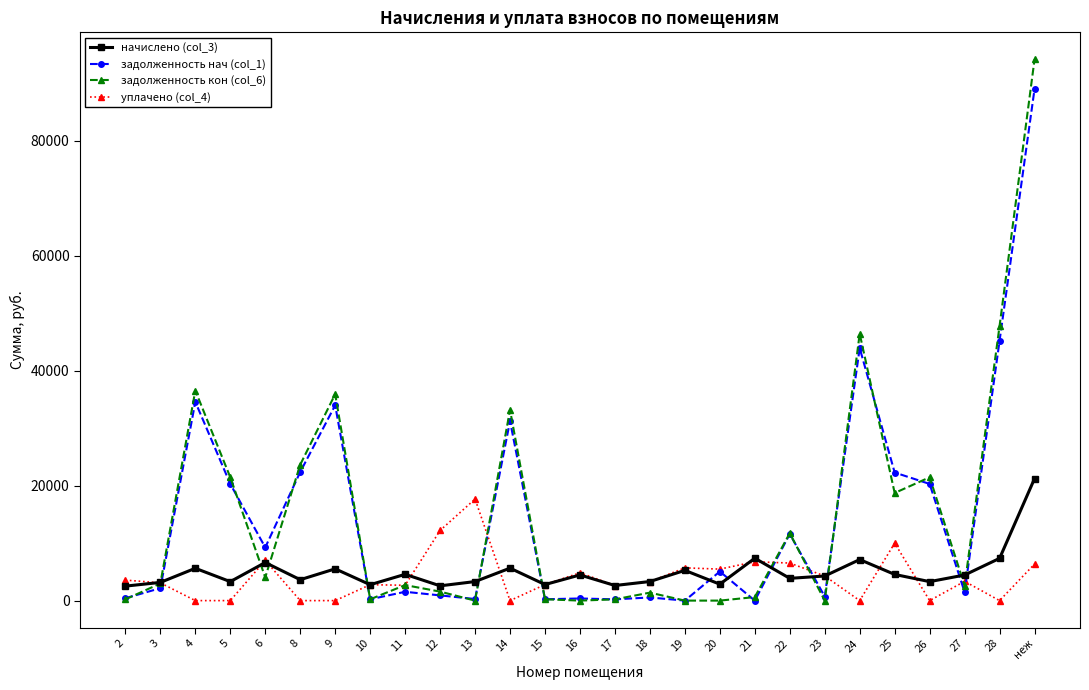

At which category is the sum across all series the highest?

неж